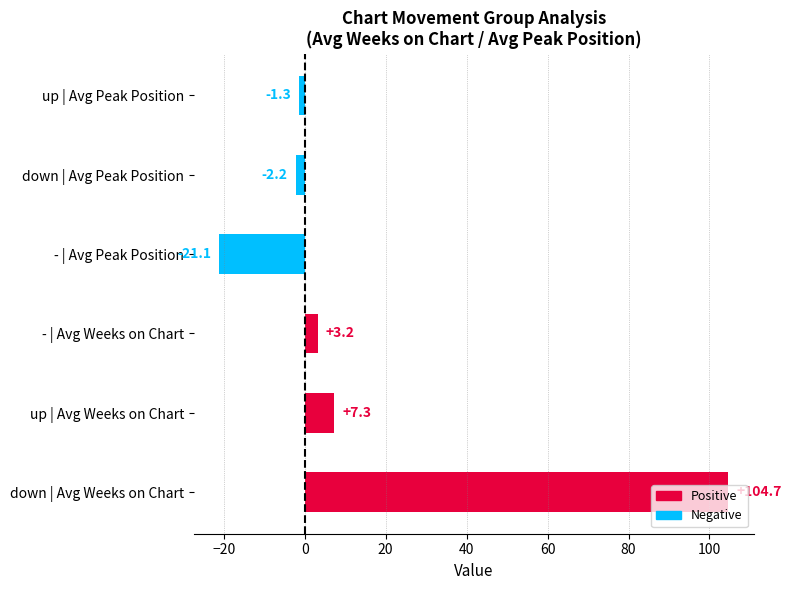

Is it true that the value at down | Avg Weeks on Chart is 104.7?

True